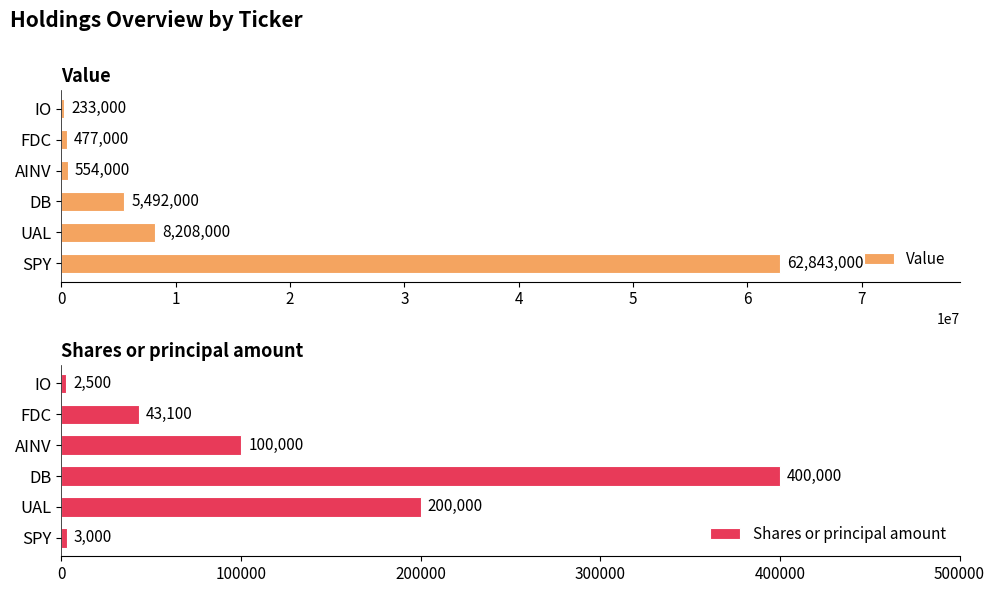

How many values in the Shares or principal amount series exceed 100000?

2